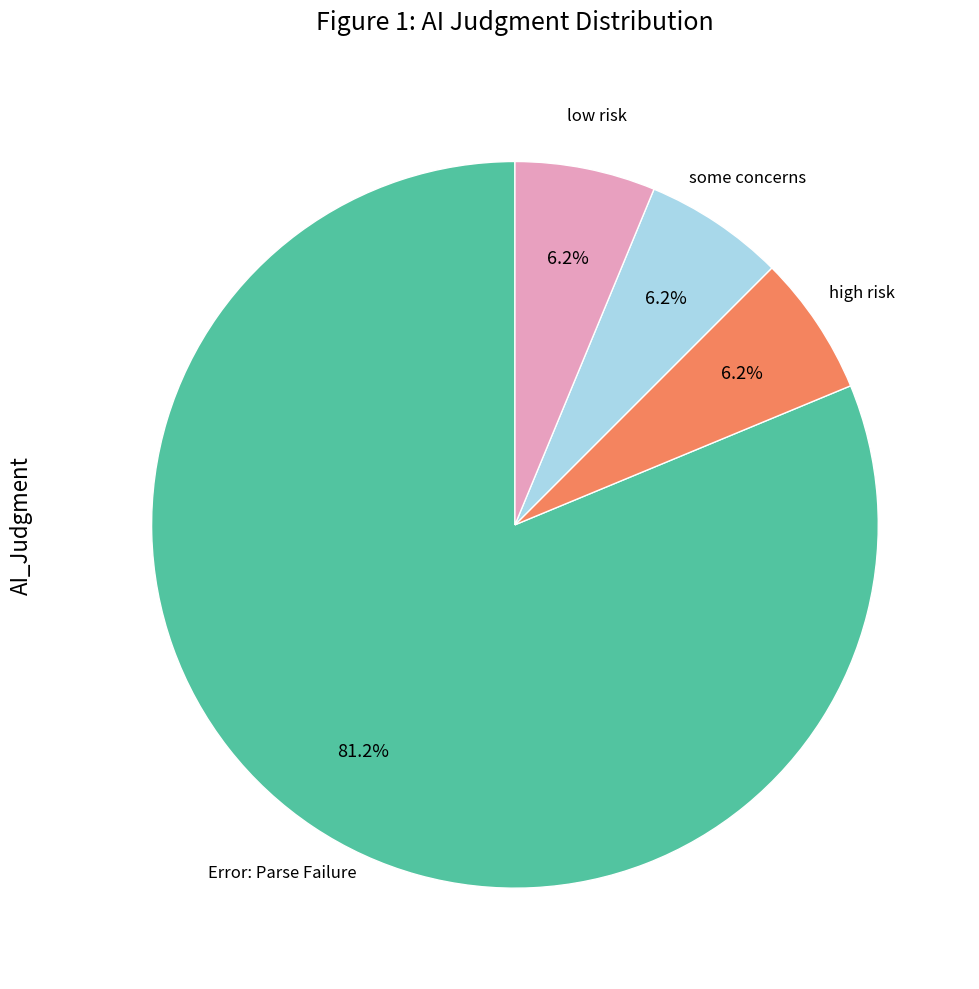

Does any single category account for the majority?

Yes